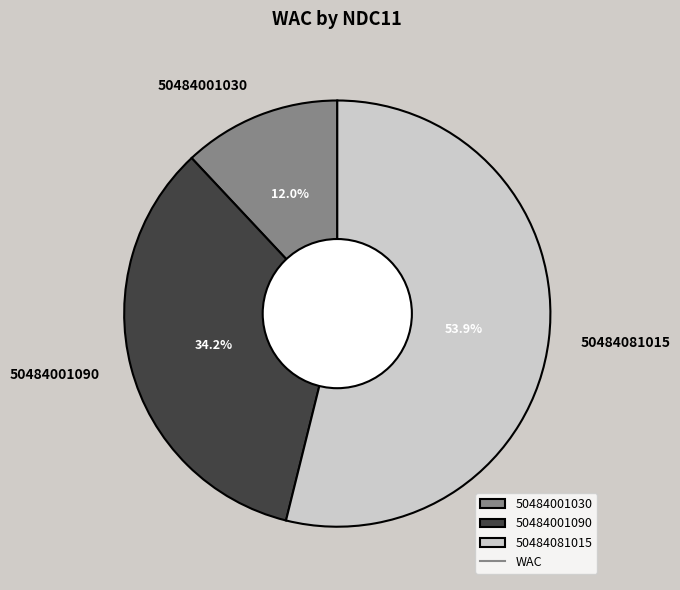

How many slices are in this pie chart?

3